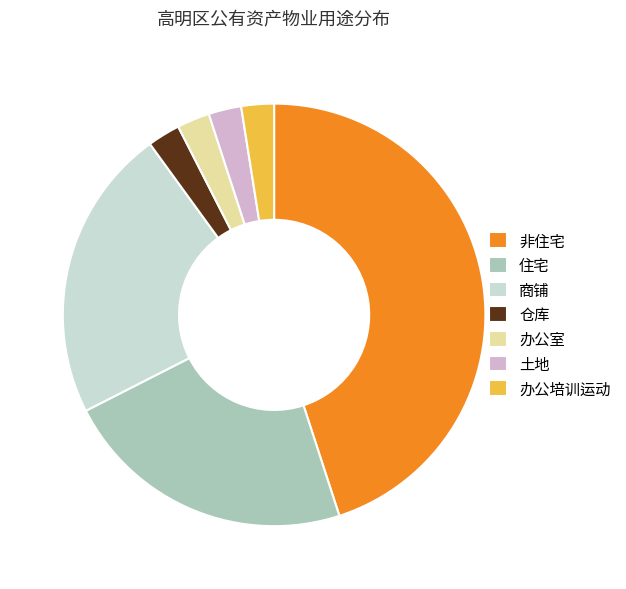

Do 土地 and 非住宅 together represent more than half of the pie?

No